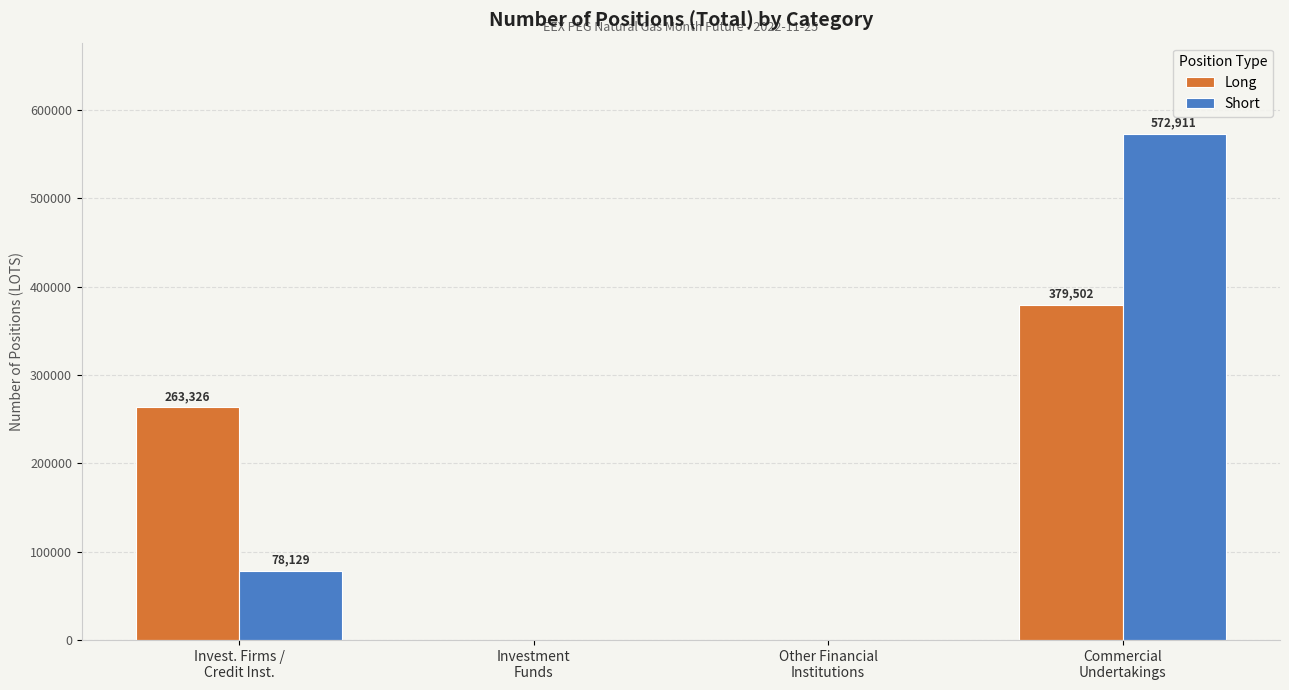

At which label does Long reach its peak?

Commercial
Undertakings